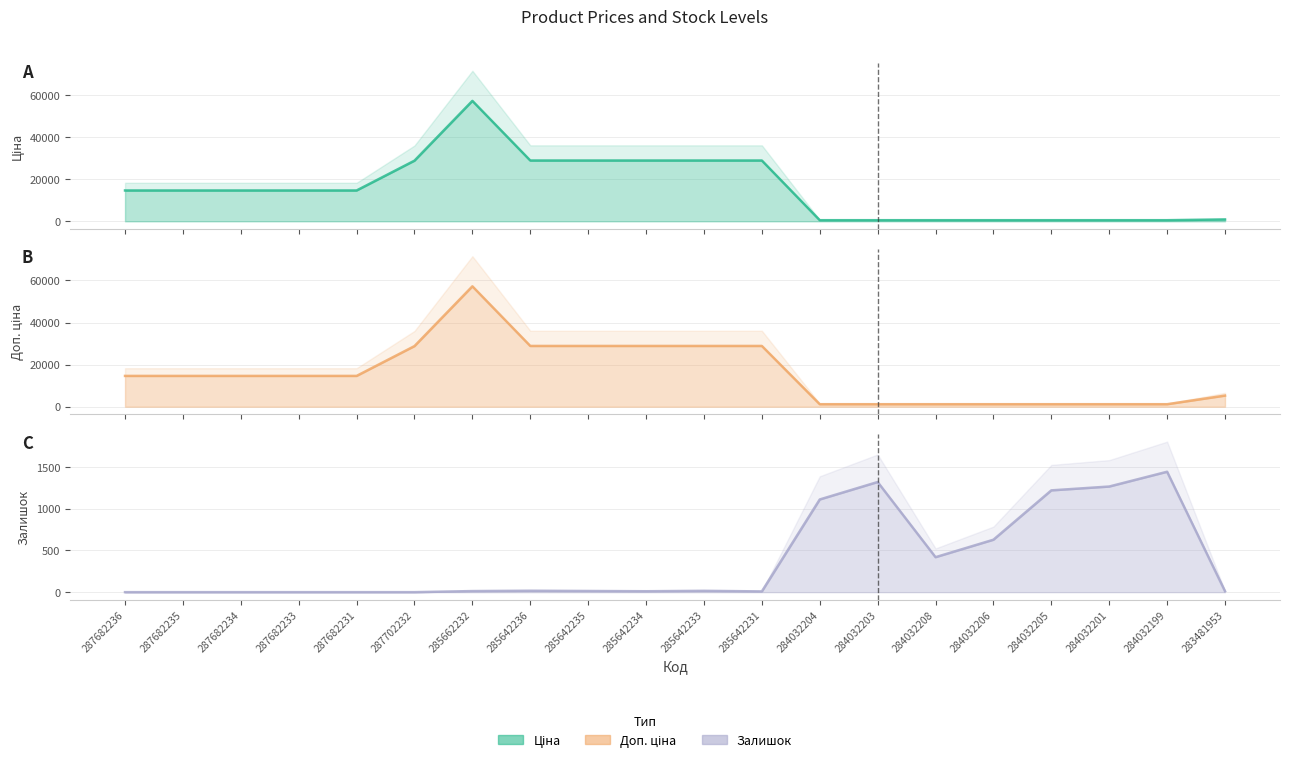

True or false: Доп. ціна line and Ціна line cross at least once.

False